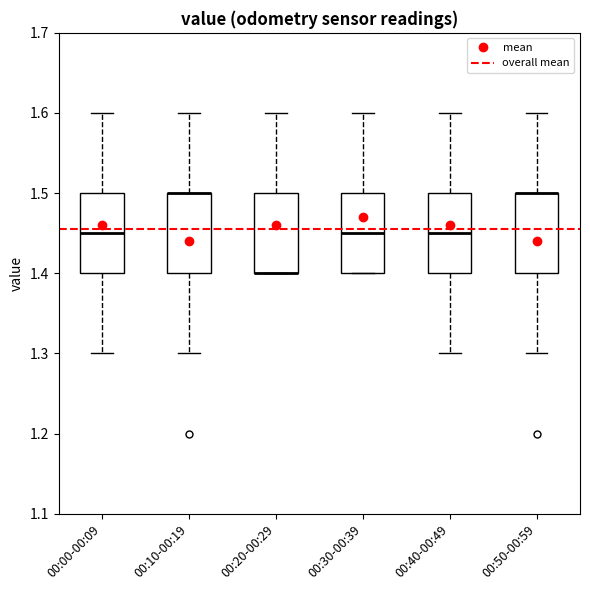

Reading left to right, transcribe this box plot: for each box, give where its median line is, the range the box spans, and where its two whiskers end, as read against the y-axis. The values are not printed on the chart, so give them approximately, as read against the axis.

00:00-00:09: median 1.45, box 1.40 to 1.50, whiskers 1.30 to 1.60
00:10-00:19: median 1.50 (drawn on the box's upper edge), box 1.40 to 1.50, whiskers 1.30 to 1.60
00:20-00:29: median 1.40 (drawn on the box's lower edge), box 1.40 to 1.50, whiskers 1.40 to 1.60
00:30-00:39: median 1.45, box 1.40 to 1.50, whiskers 1.40 to 1.60
00:40-00:49: median 1.45, box 1.40 to 1.50, whiskers 1.30 to 1.60
00:50-00:59: median 1.50 (drawn on the box's upper edge), box 1.40 to 1.50, whiskers 1.30 to 1.60